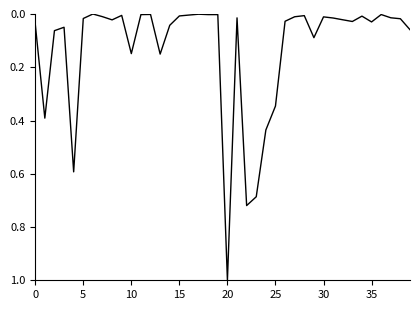

What is the difference between the maximum and minimum values?

1.0